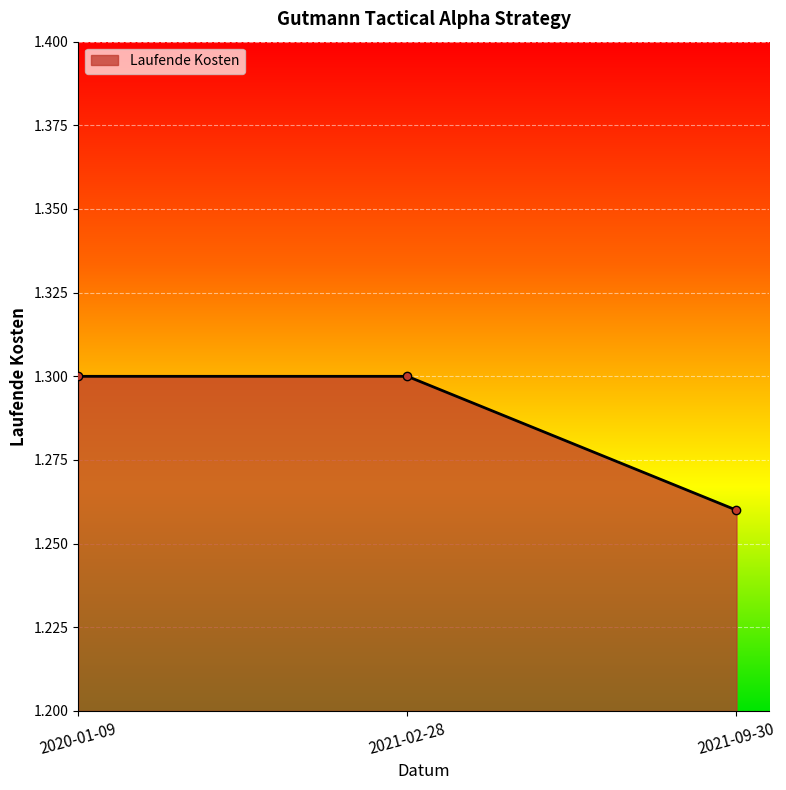

Count the number of data series in this chart.

1